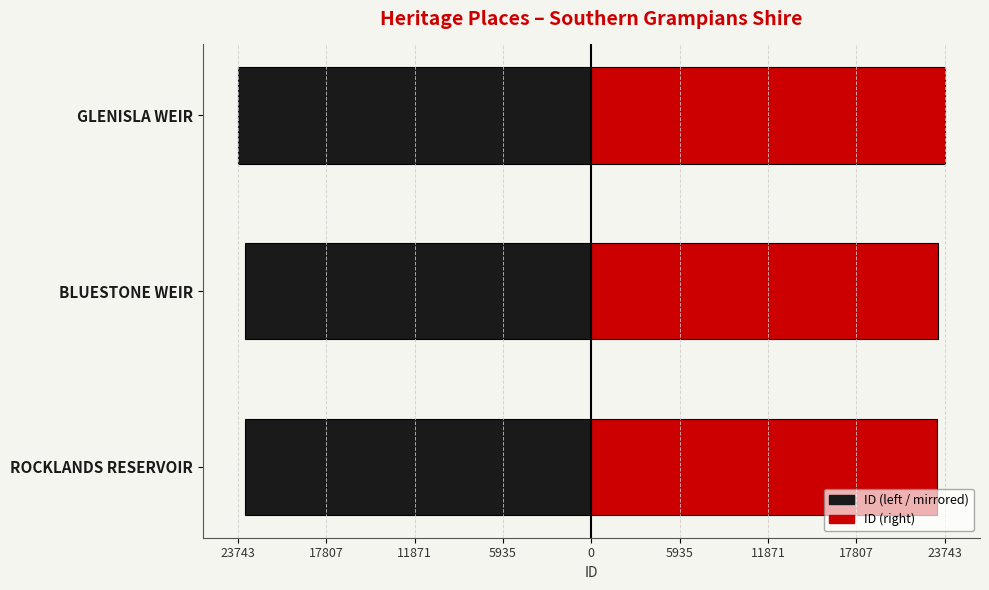

How many data points in ID (mirrored) are less than -23282?

1